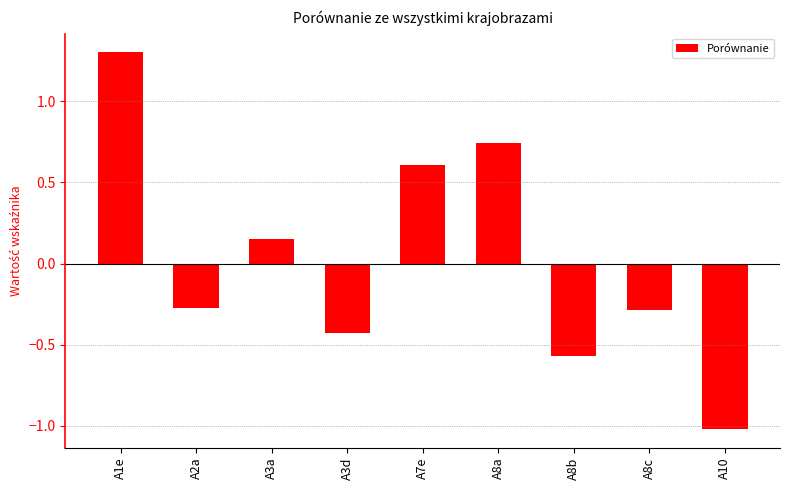

At which label does the data first exceed 0?

A1e